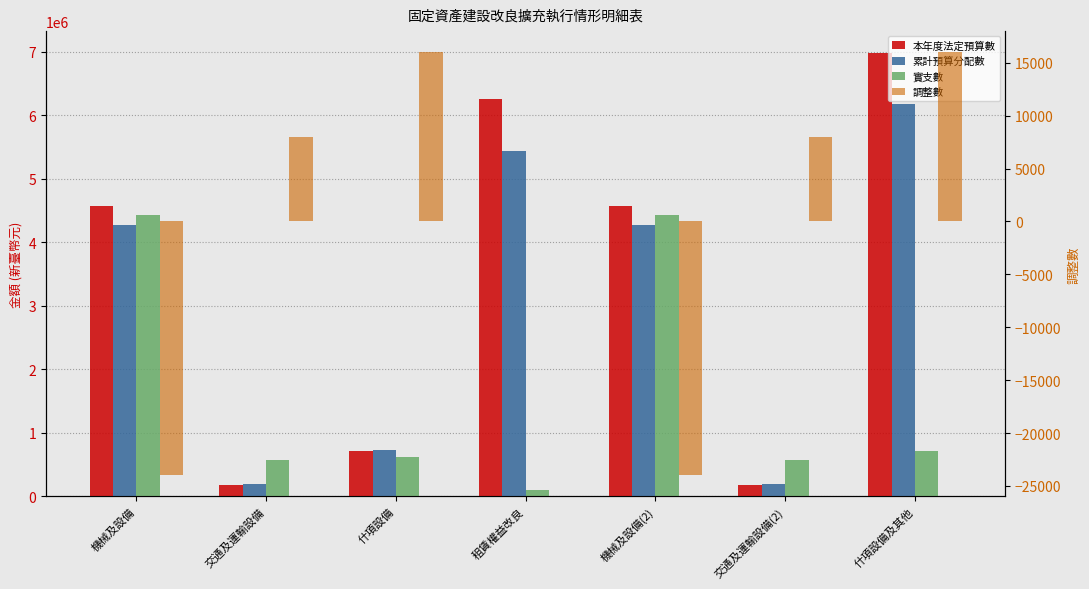

What value does the 實支數 series have at 交通及運輸設備?

570740